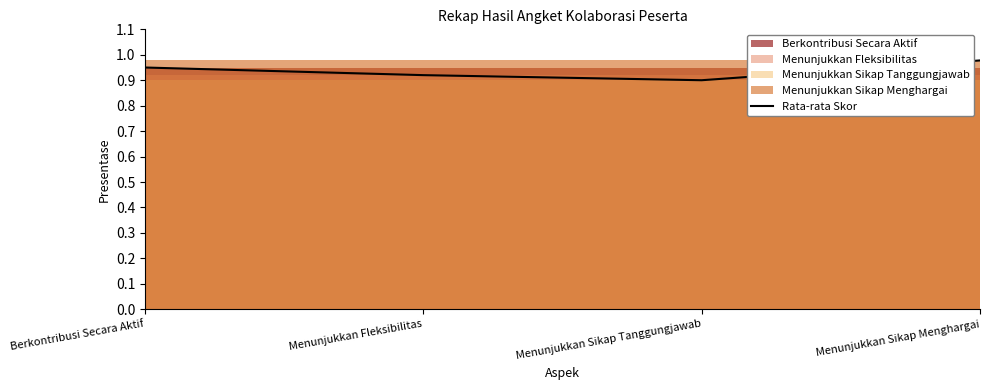

How many lines are shown in the chart?

1